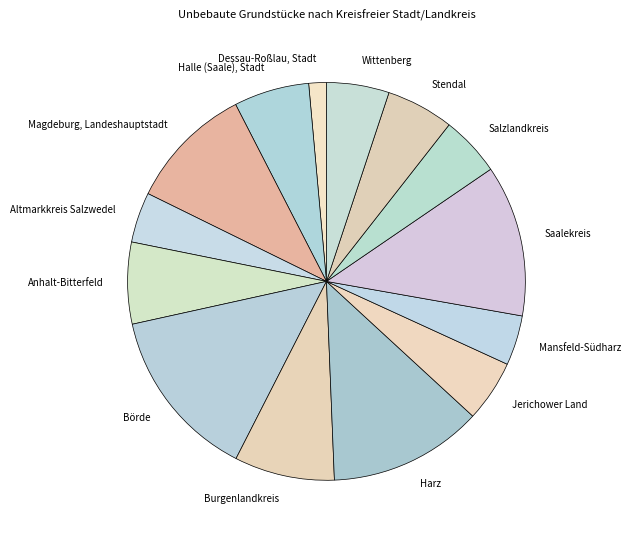

How many segments does this pie chart have?

14